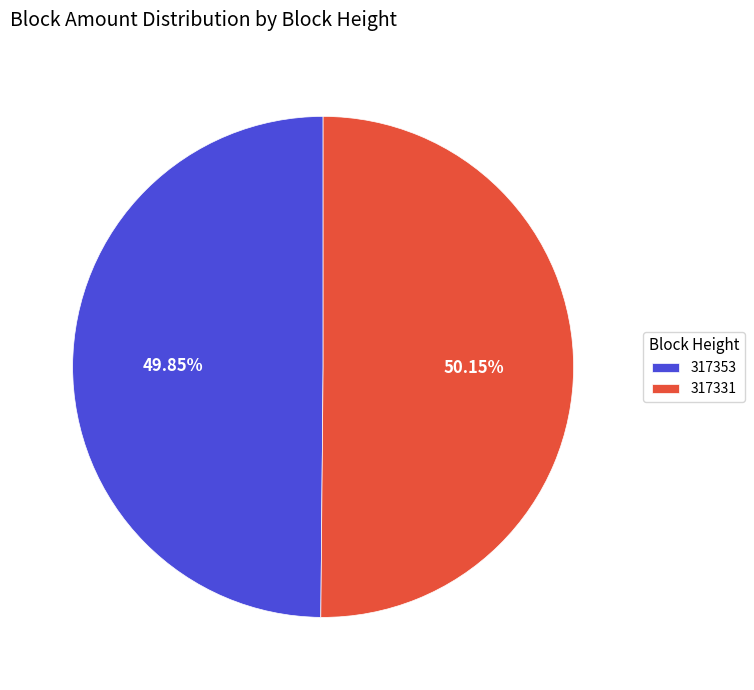

True or false: 317353 accounts for 1% of the total.

False